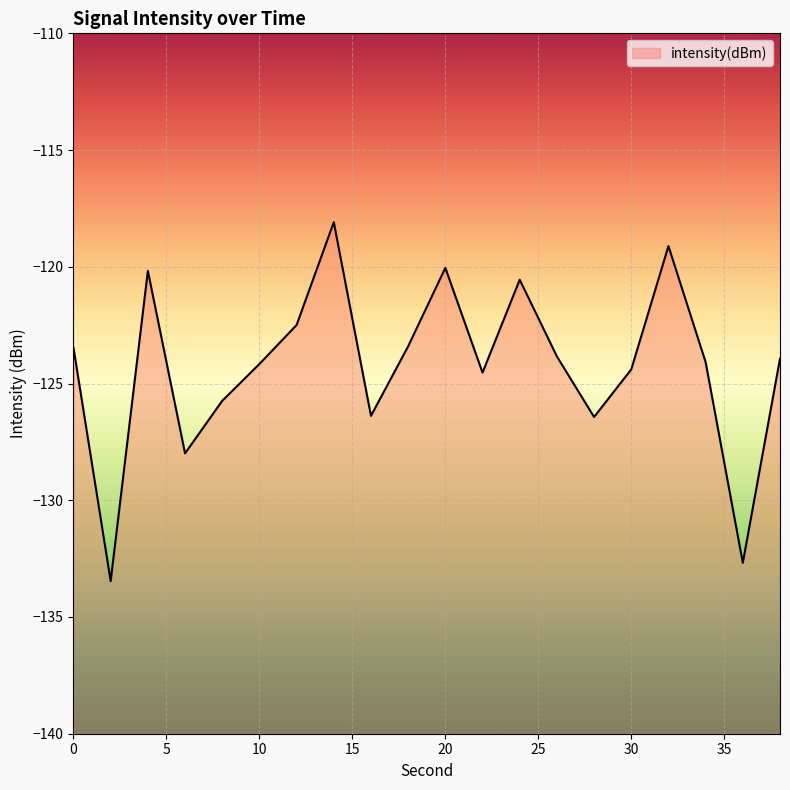

The chart shows a value of -187.0 at 36. True or false?

False